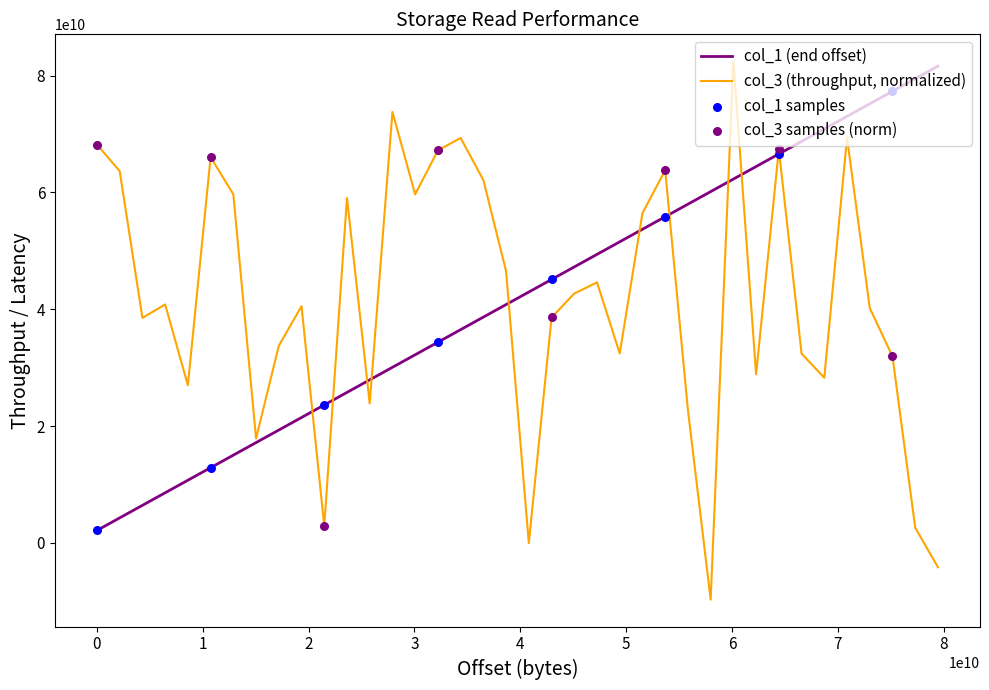

Which series has the largest range (max minus min)?

col_3 (throughput, normalized)